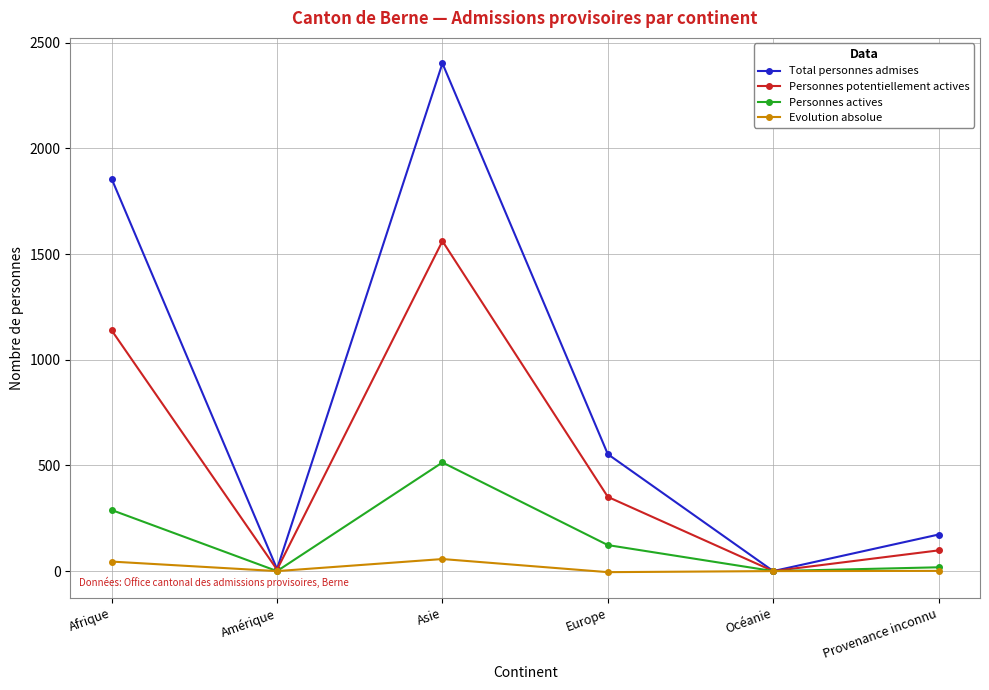

What is the total value across all series at Afrique?

3329